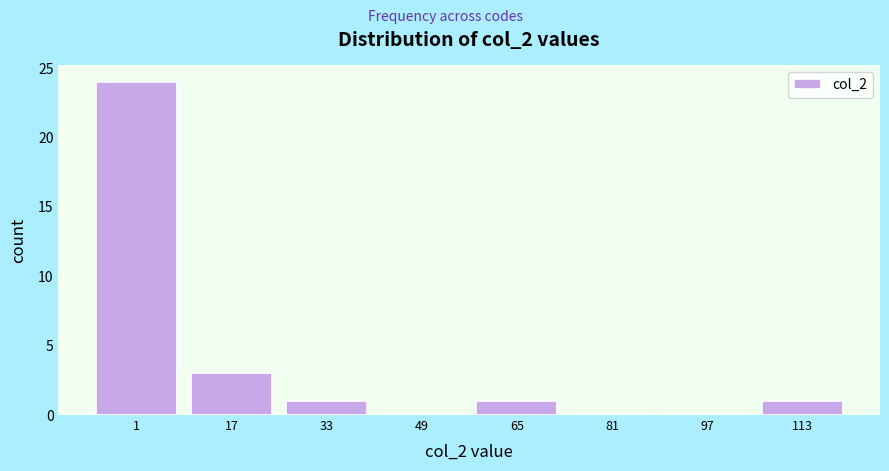

Reading left to right, what are all the values shown in this chart?

1=24	17=3	33=1	49=0	65=1	81=0	97=0	113=1